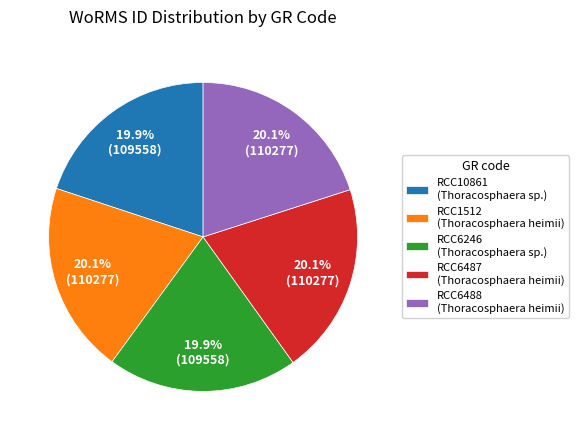

What is the ratio of the value at RCC1512 to the value at RCC6487?

1.0